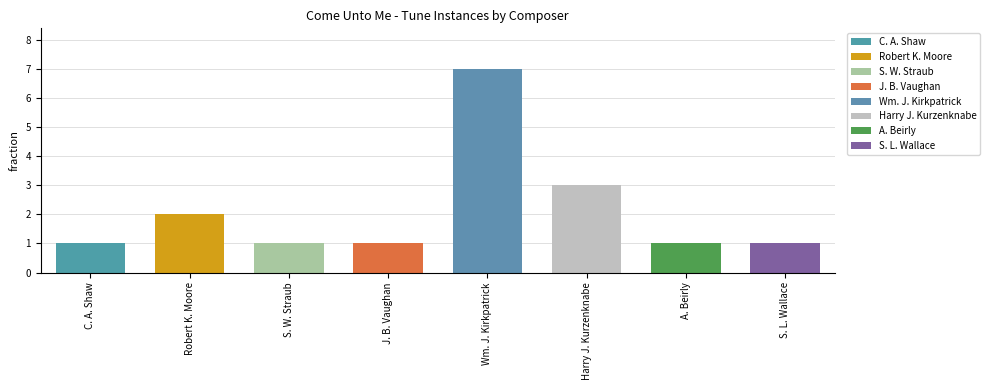

Reading left to right, what are all the values shown in this chart?

1	2	1	1	7	3	1	1